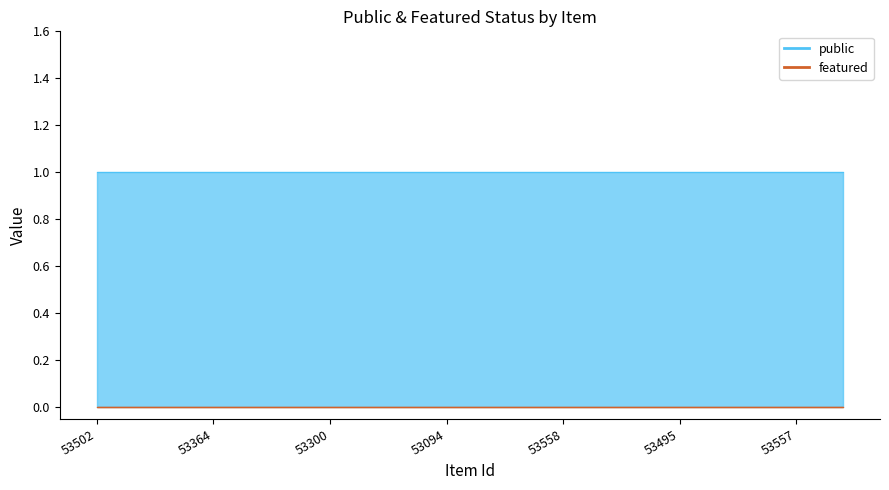

True or false: public and featured cross at least once.

False